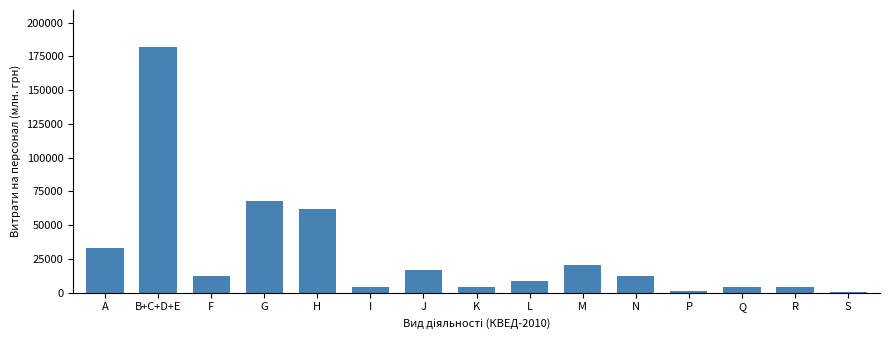

What is the sum of all values?

434790.1